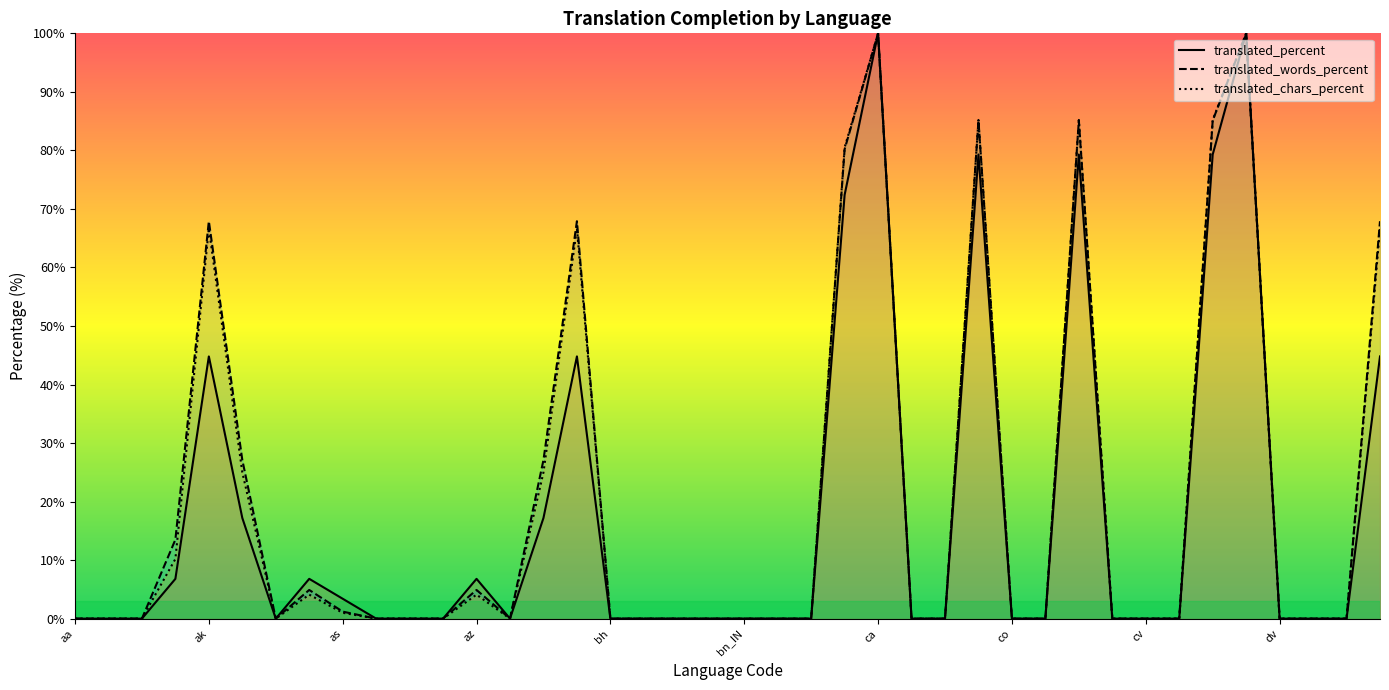

How many categories are shown in the chart?

40